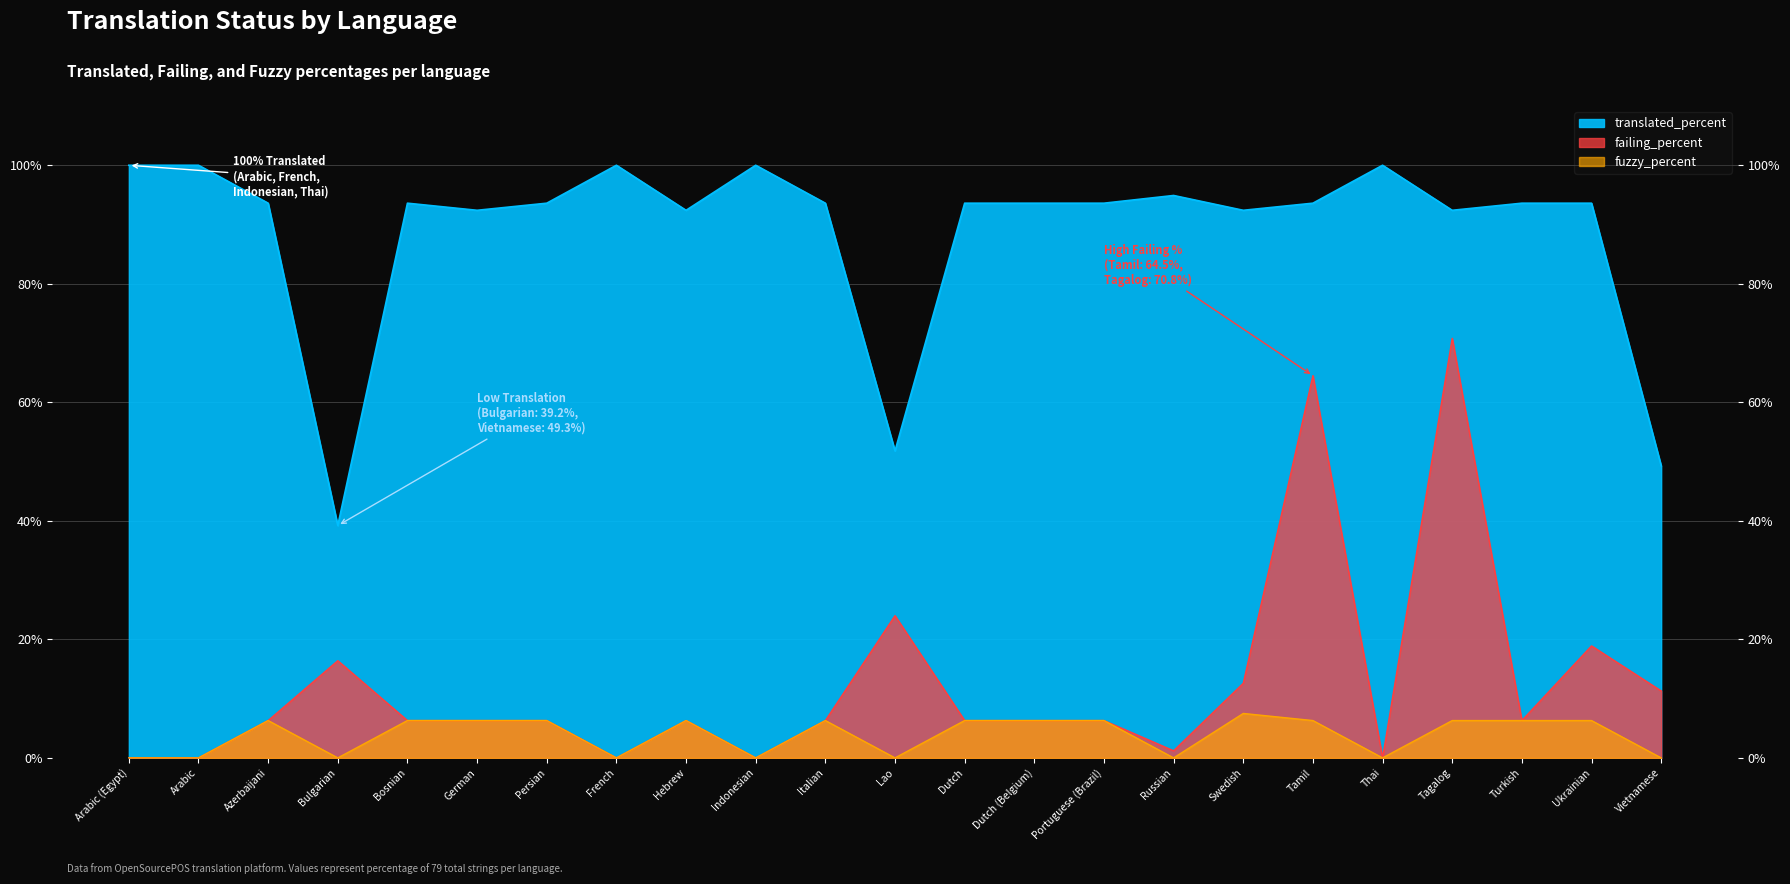

Which series has the widest spread of values?

failing_percent